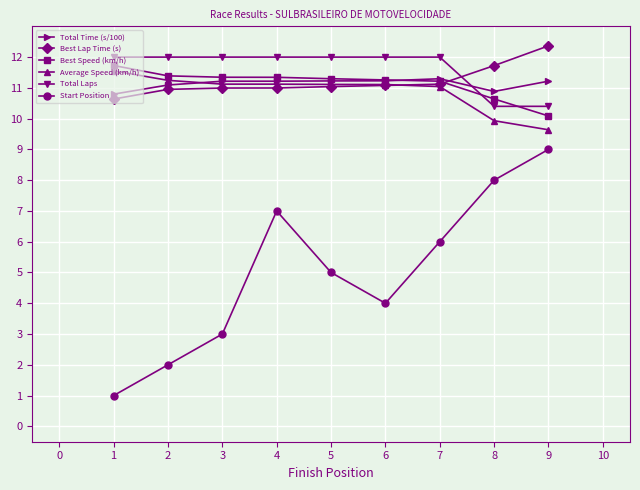

What is the approximate value of Best Lap Time (s) at 6?

11.1